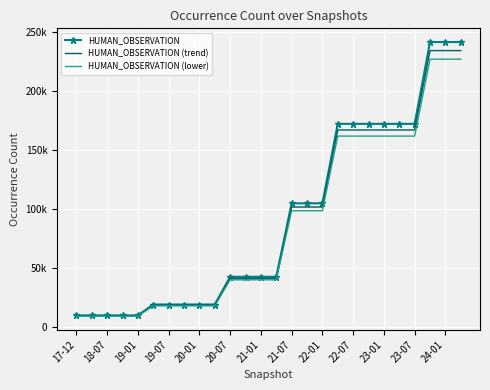

What is the difference between the second highest and minimum values in the HUMAN_OBSERVATION (lower) series?

217682.4